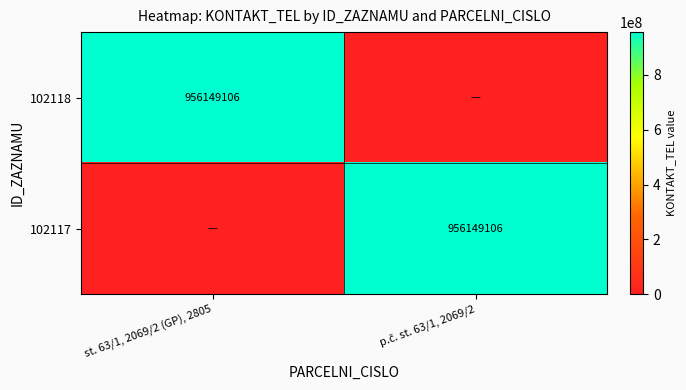

The value of 102118 at p.č. st. 63/1, 2069/2 is 0. True or false?

True